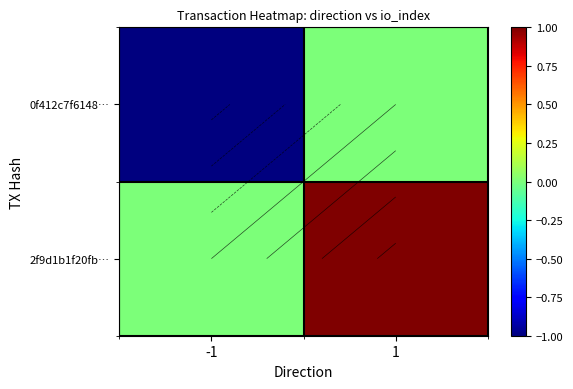

Between -1 and 1, which is larger?

1